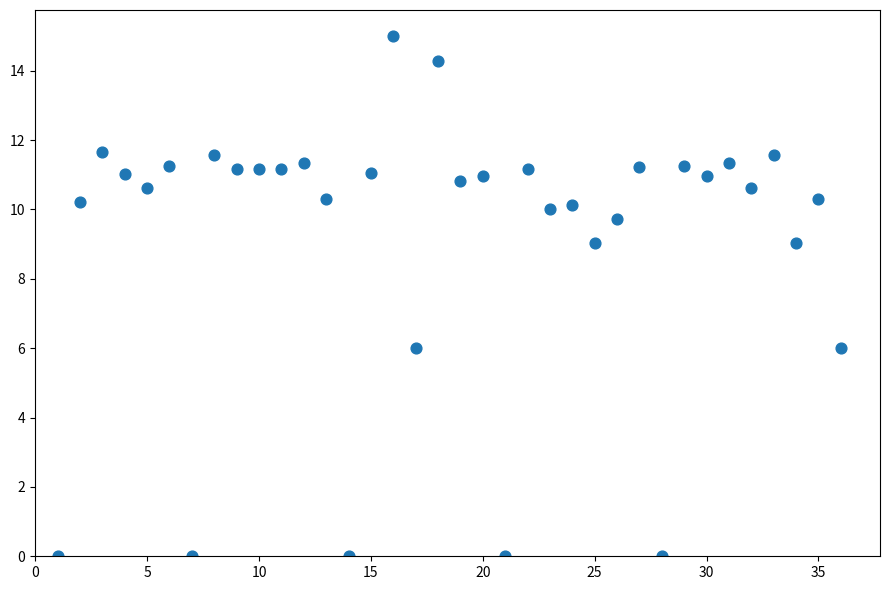

What is the range of X values (max minus min)?

35.0